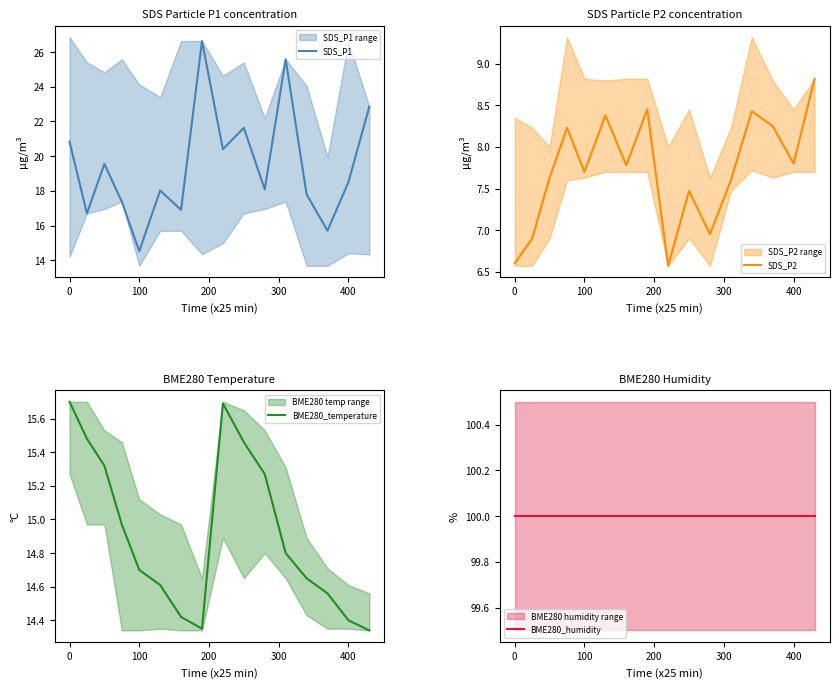

The SDS_P1 series shows 9.1 at 0. True or false?

False